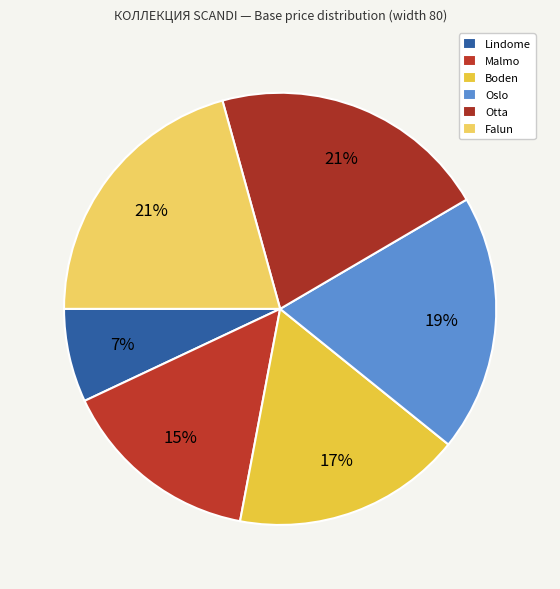

True or false: Falun accounts for 7% of the total.

False